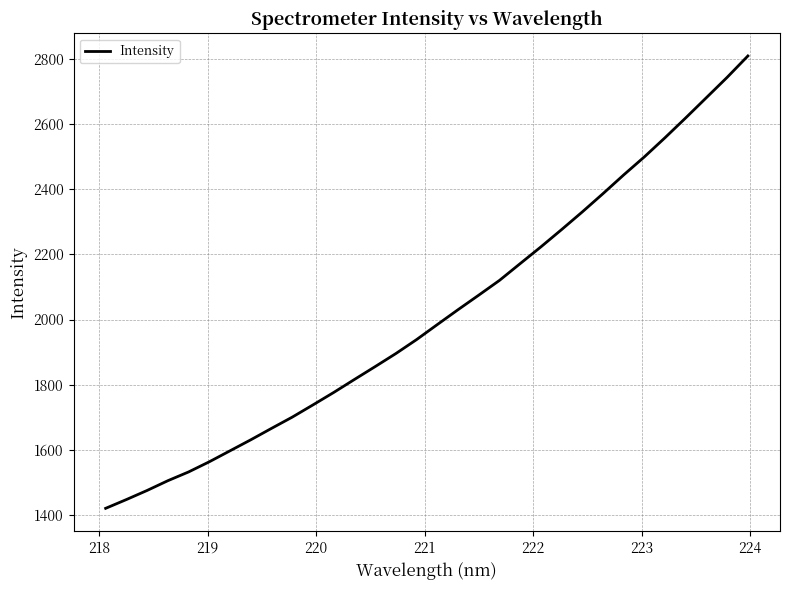

What is the difference between the maximum and minimum values?

1390.9